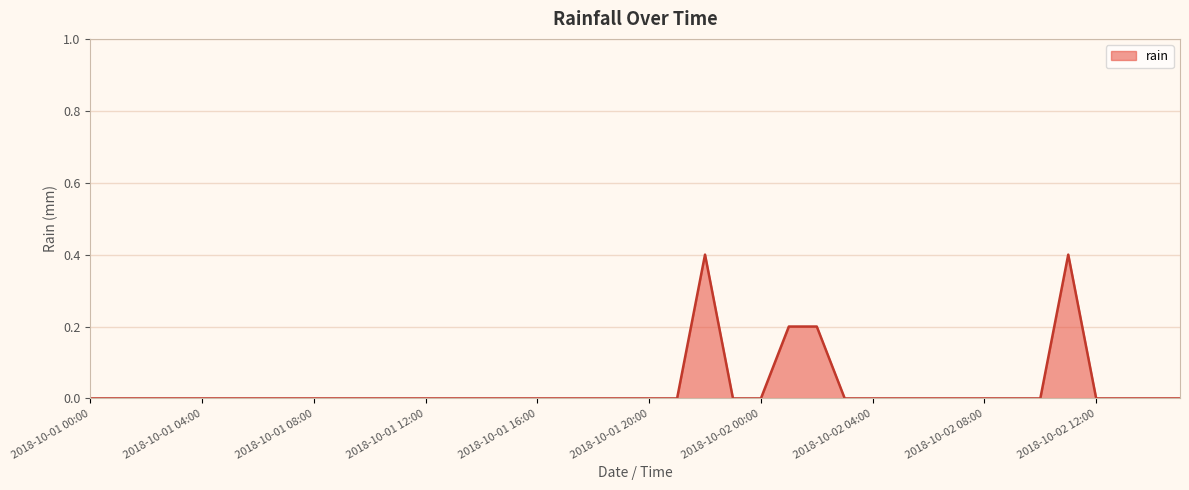

True or false: the data has more than 0 interior local peaks.

True